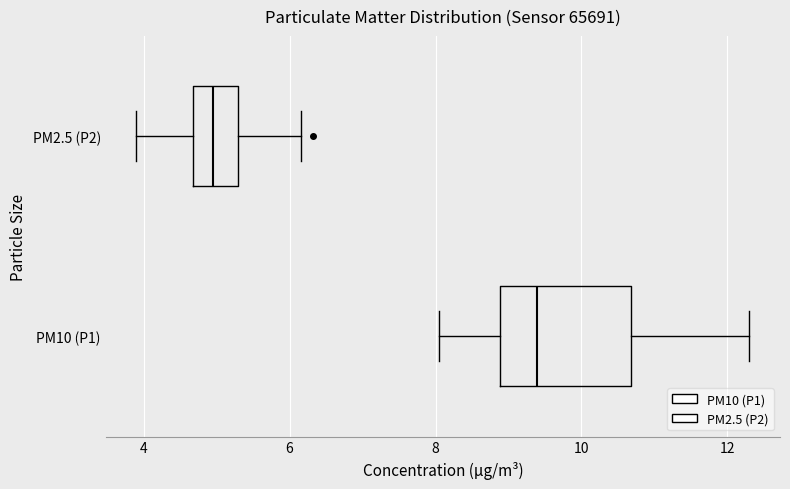

Reading bottom to top, read every box against the x-axis: the position of its median line, the range the box covers, and the ends of its whiskers. The values are not printed on the chart, so give them approximately, as read against the axis.

PM10 (P1): median 9.4, box 8.8 to 10.6, whiskers 8.0 to 12.4
PM2.5 (P2): median 5.0, box 4.6 to 5.2, whiskers 4.0 to 6.2